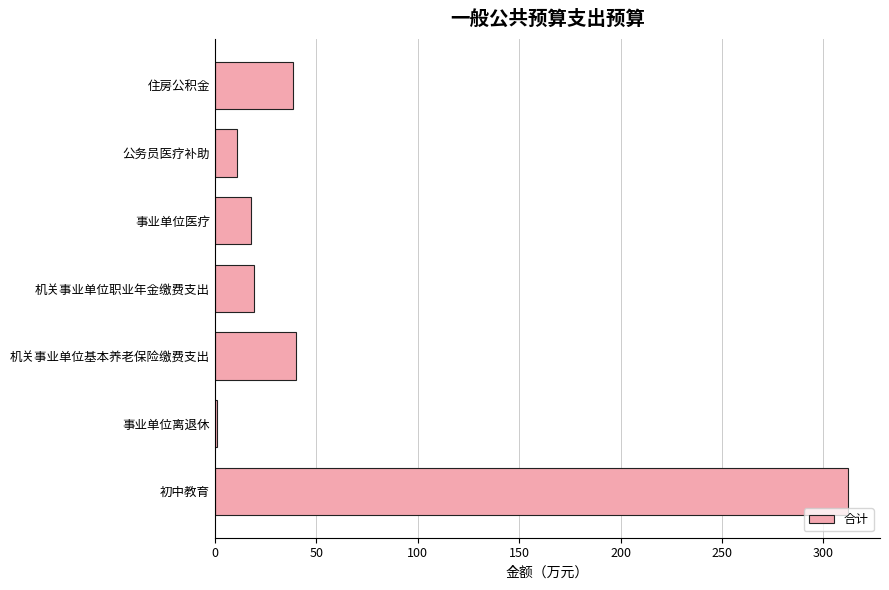

What is the average value?

62.9